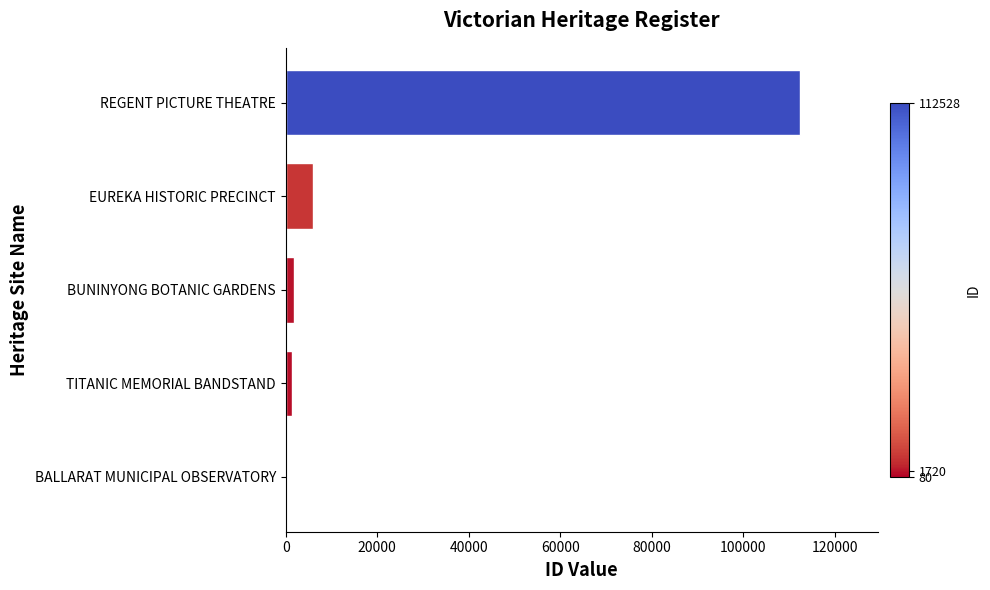

What is the greatest value displayed?

112528